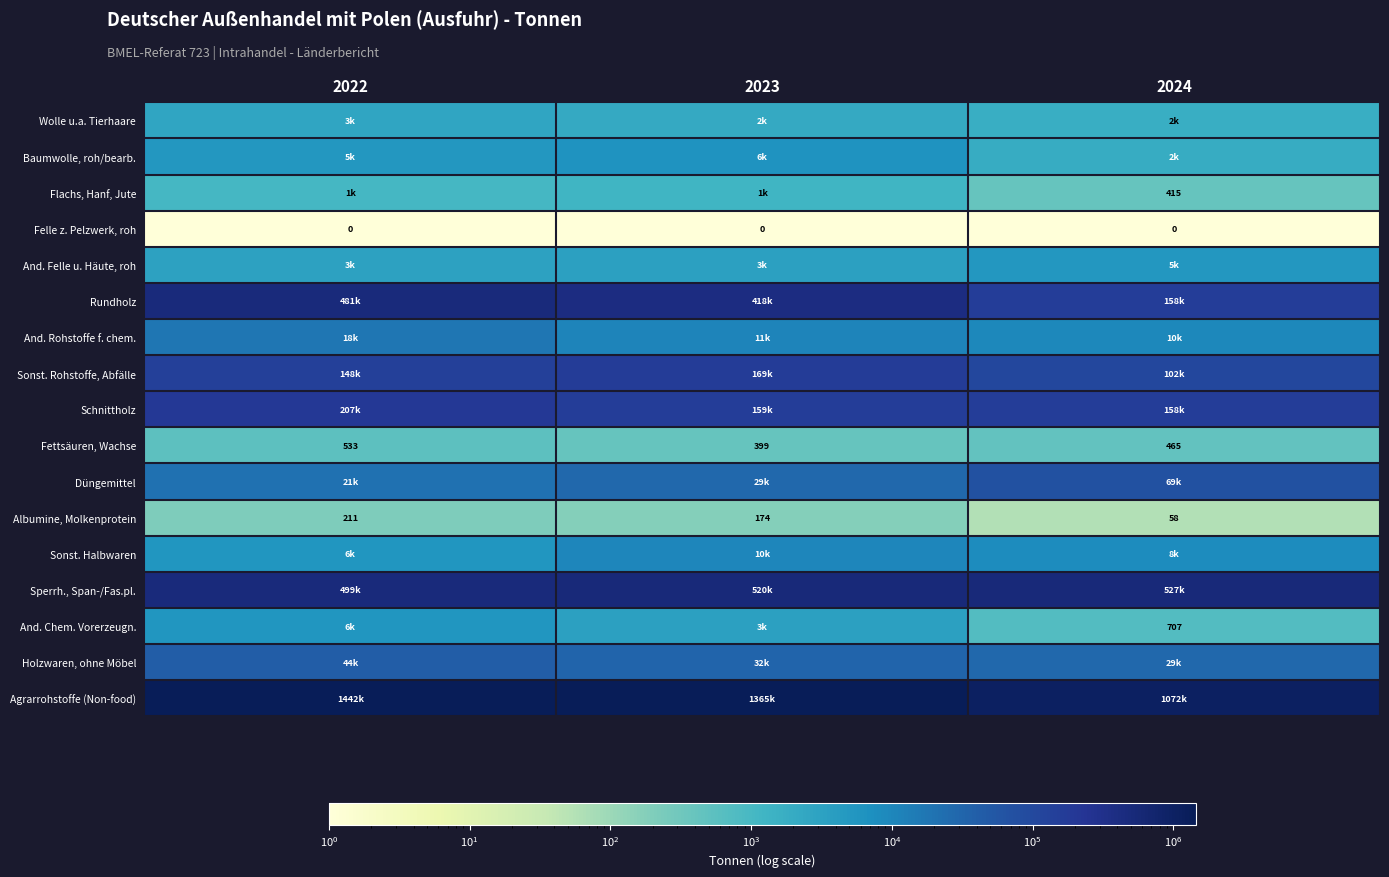

List the labels in order of Albumine, Molkenprotein value, largest first.

2022, 2023, 2024